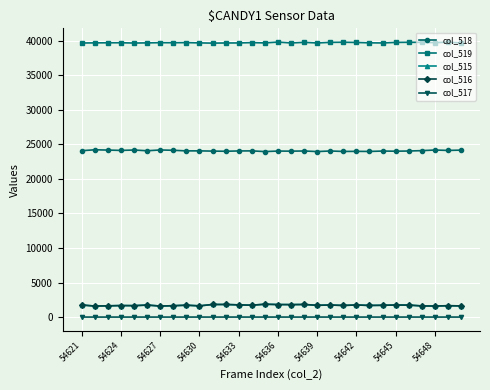

What is the minimum value for col_515?

1596